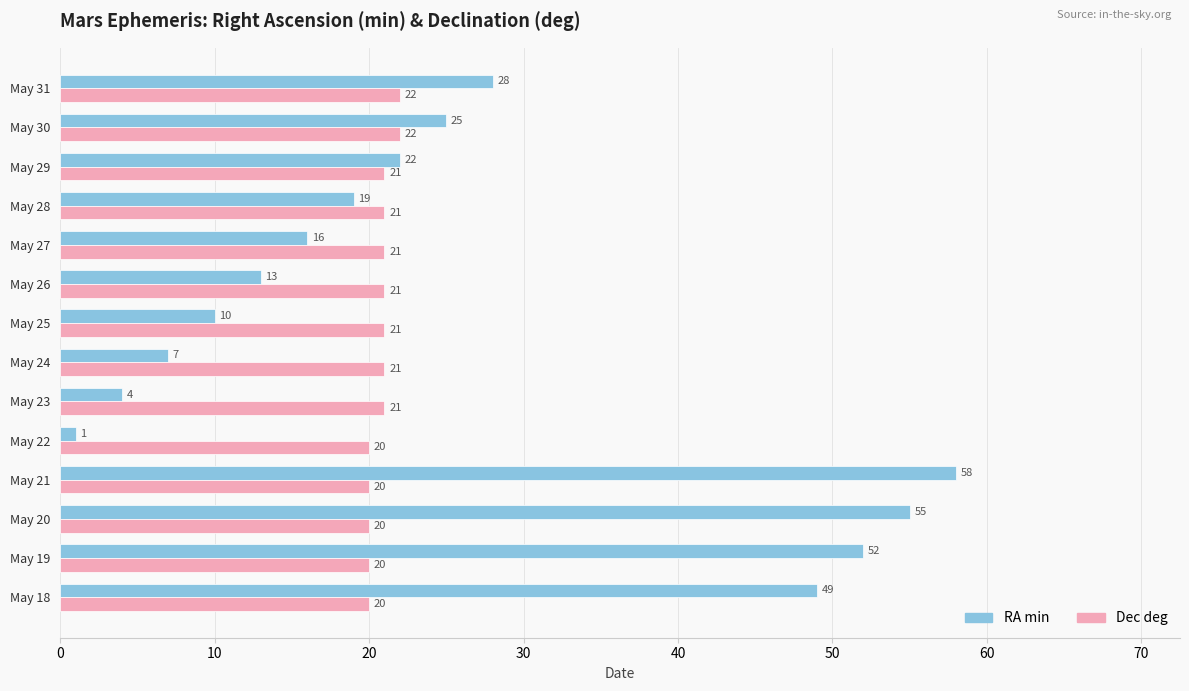

Which series has the largest total across all categories?

RA min